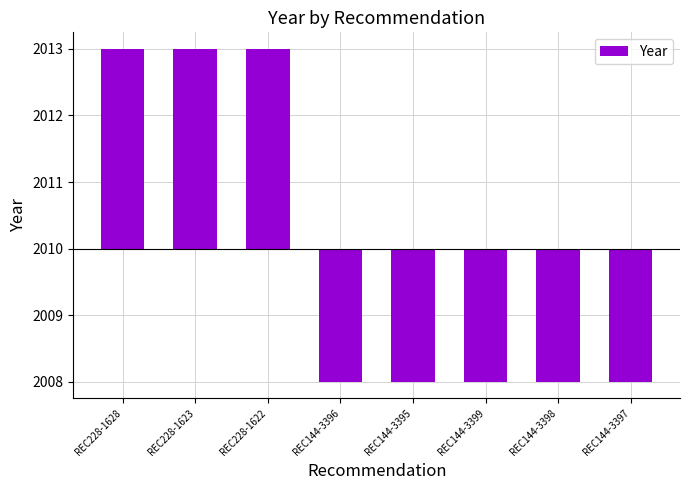

Does the chart contain any negative values?

Yes